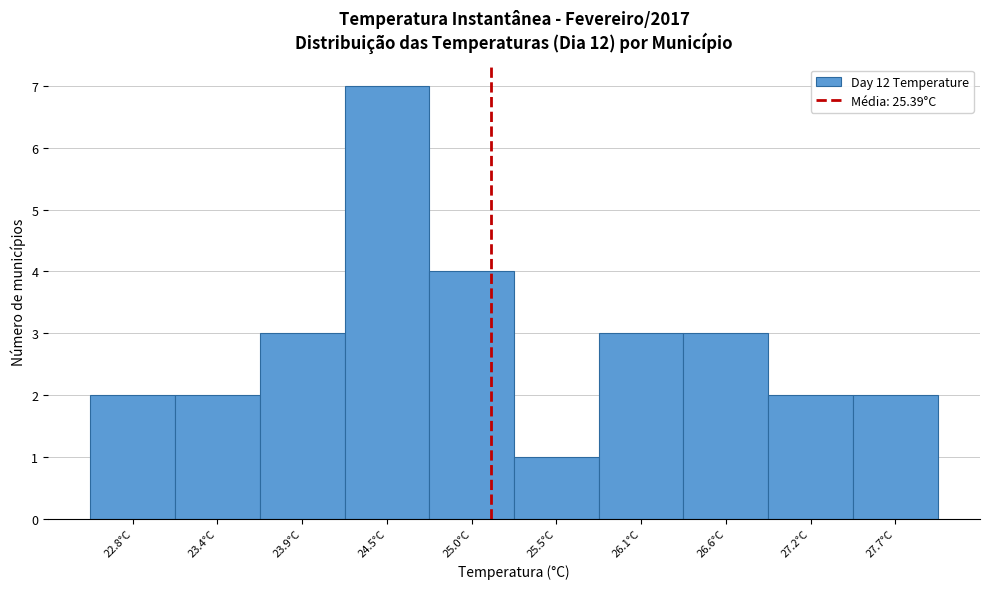

Reading left to right, list all the values displayed in this chart.

2	2	3	7	4	1	3	3	2	2